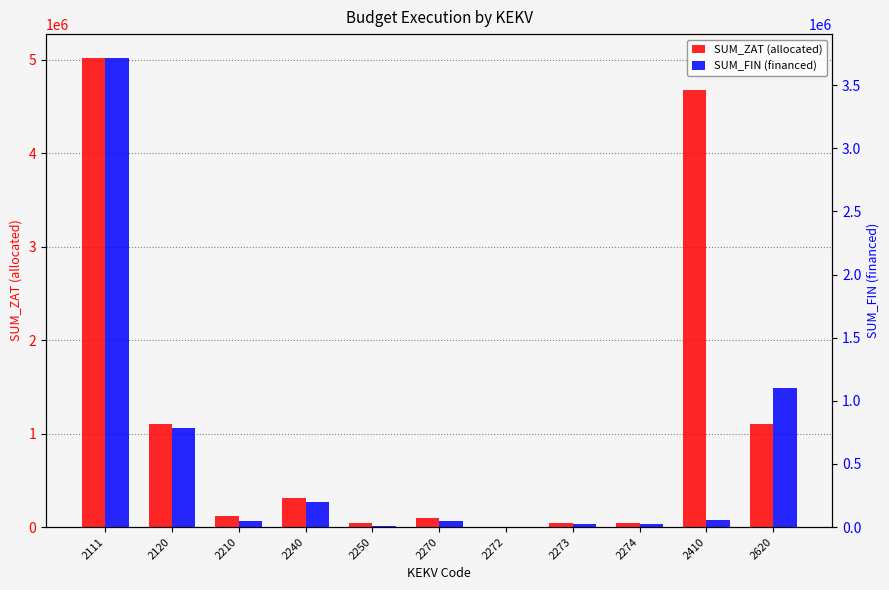

What is the lowest value of the SUM_FIN (financed) series?

2618.4